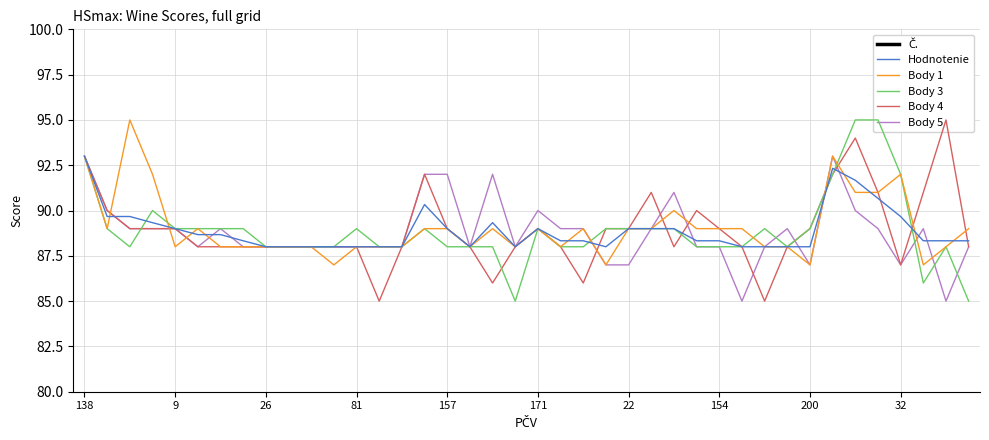

True or false: Body 1 has a value of 89.0 at 27.

True